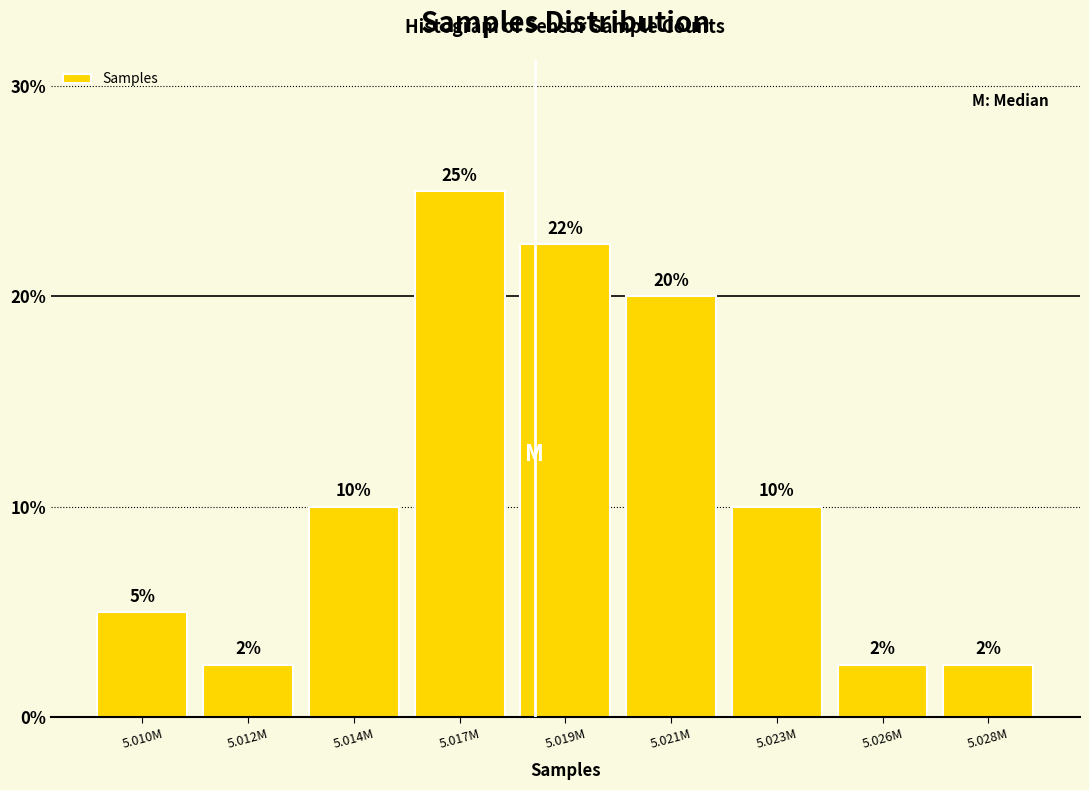

What is the maximum value shown in the chart?

25.0